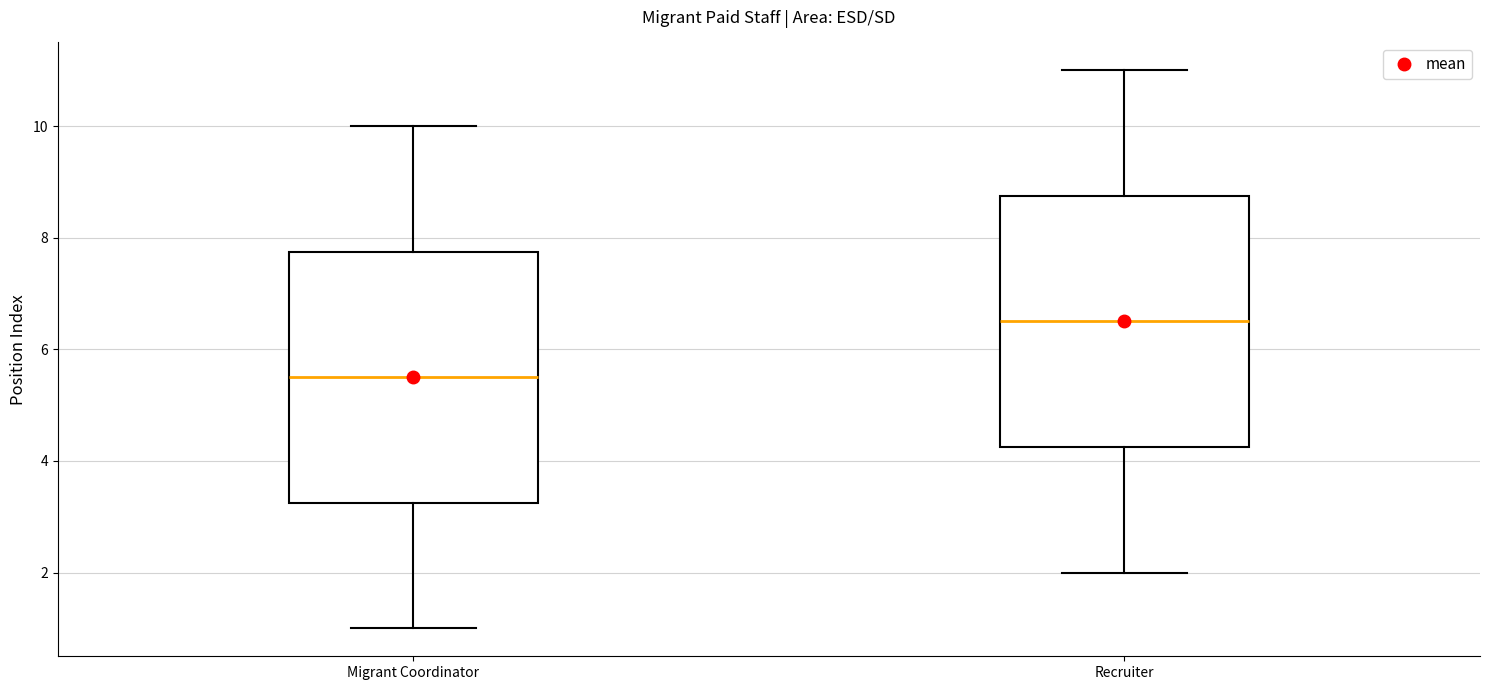

Where is the lower edge of the box for Migrant Coordinator on the y-axis? The values are not printed on the chart, so give them approximately, as read against the axis.

3.2